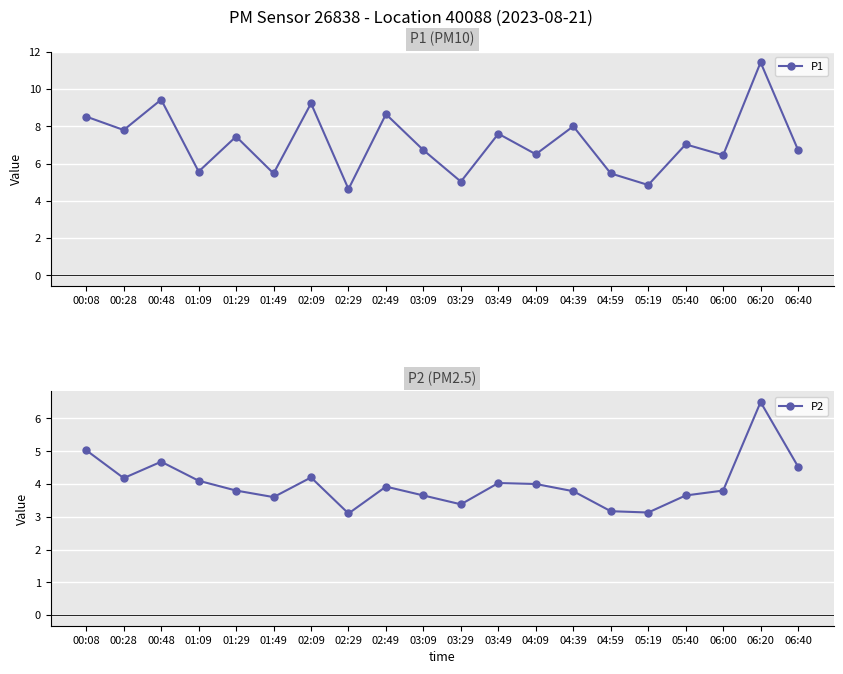

What is the difference between the P1 values at 00:08 and 06:20?

2.9